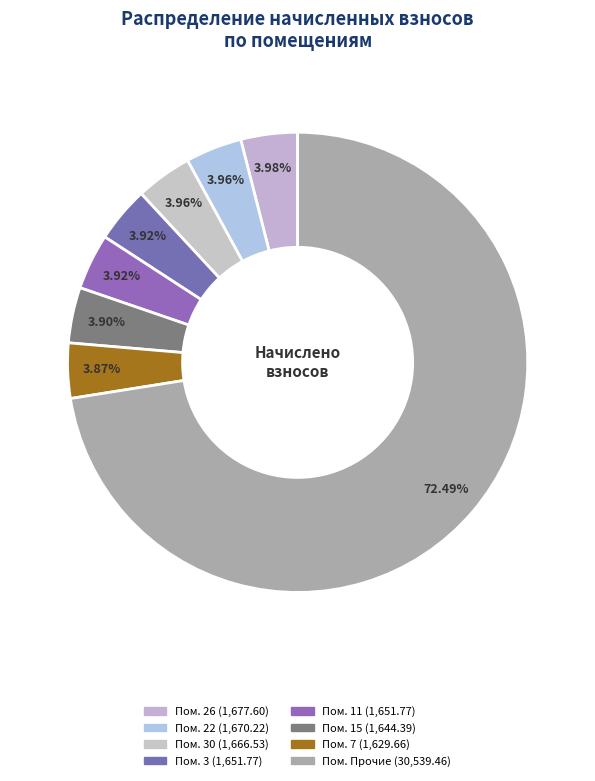

How many slices are in this pie chart?

8